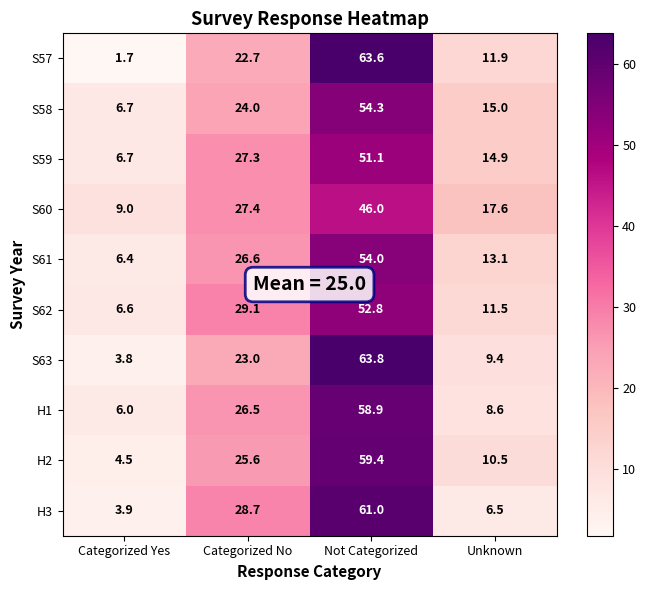

What is the total value across all series at Not Categorized?

564.9